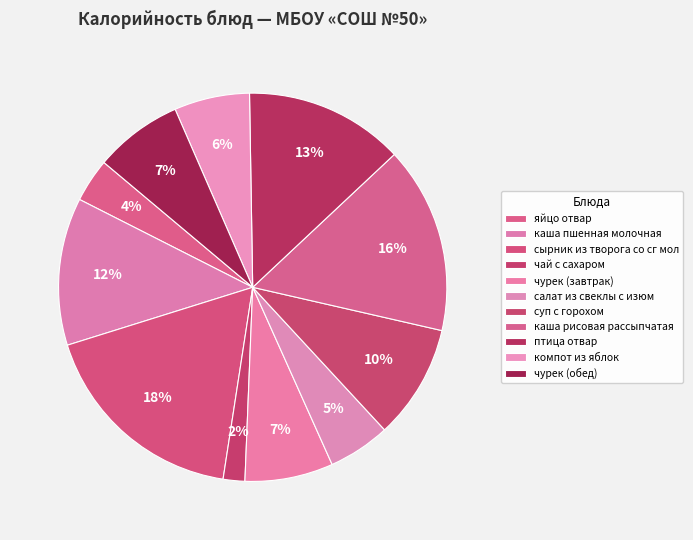

Is птица отвар the majority of the pie?

No